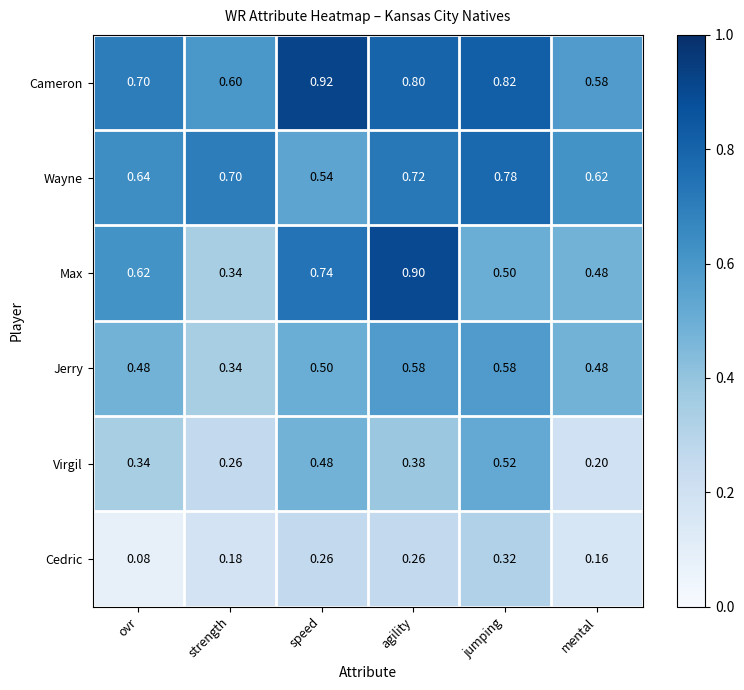

How many categories are shown in the chart?

6